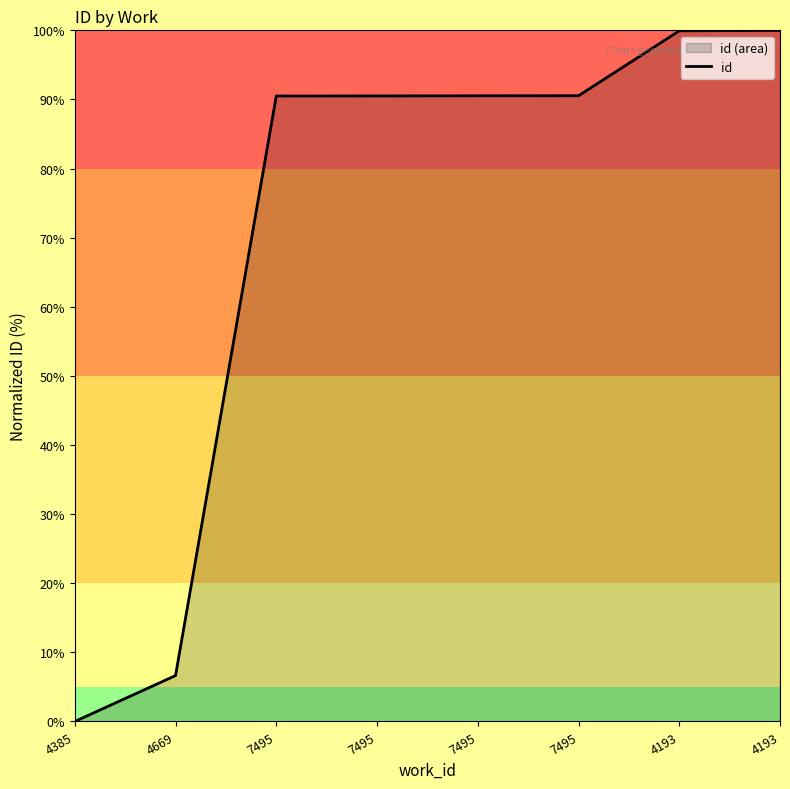

Does the chart display data point markers on the line(s)?

No